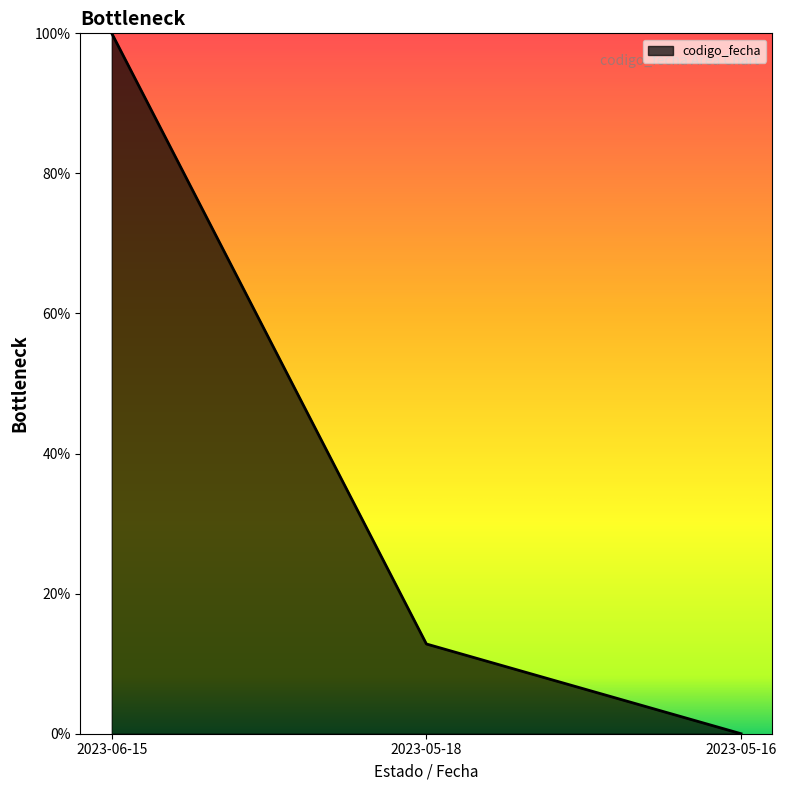

What is the label of the 1st point from the right?

2023-05-16